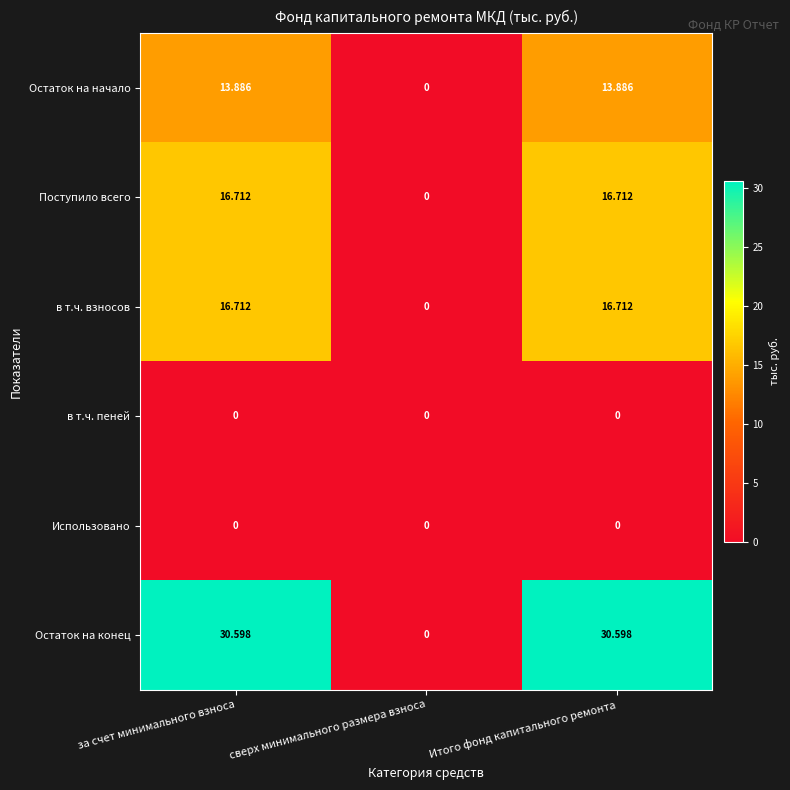

What is the maximum value shown in the chart?

30.6